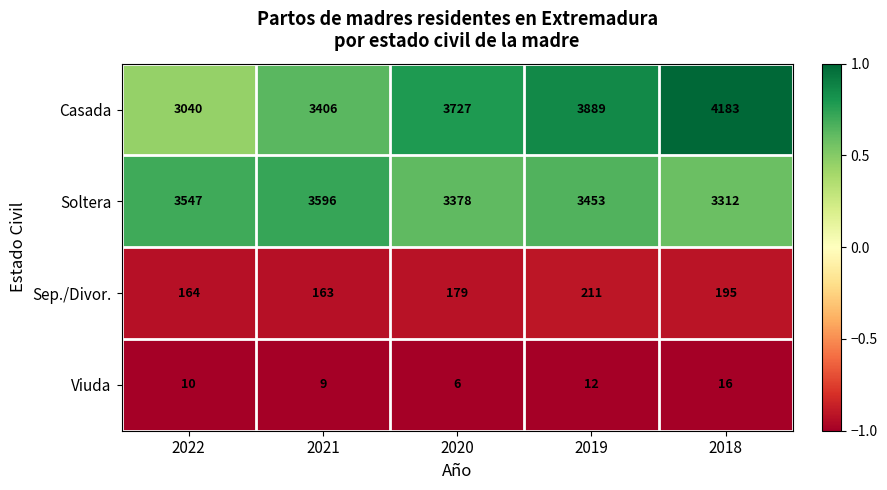

What is the difference between the maximum and minimum values in the Sep./Divor. series?

48